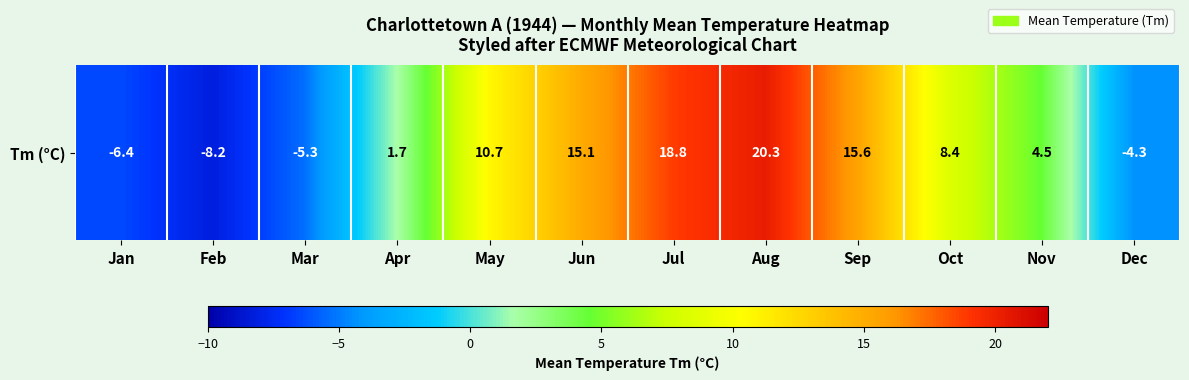

What is the difference between the maximum and minimum values?

28.5